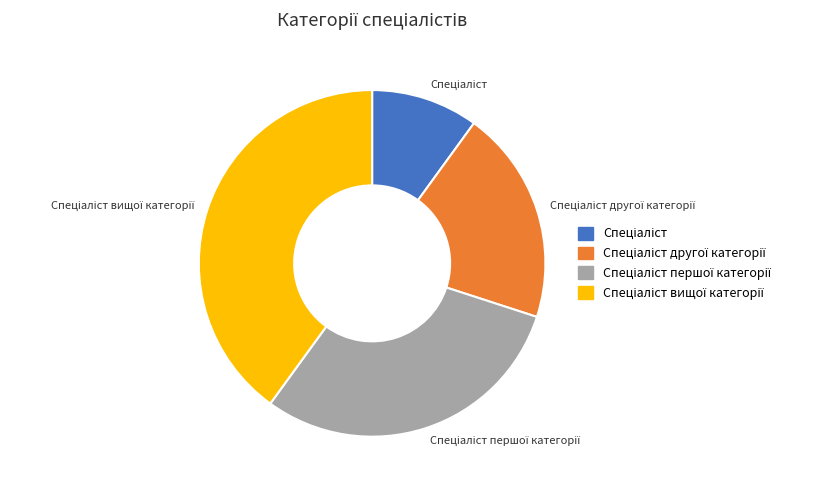

Is there any slice that represents more than half of the pie?

No